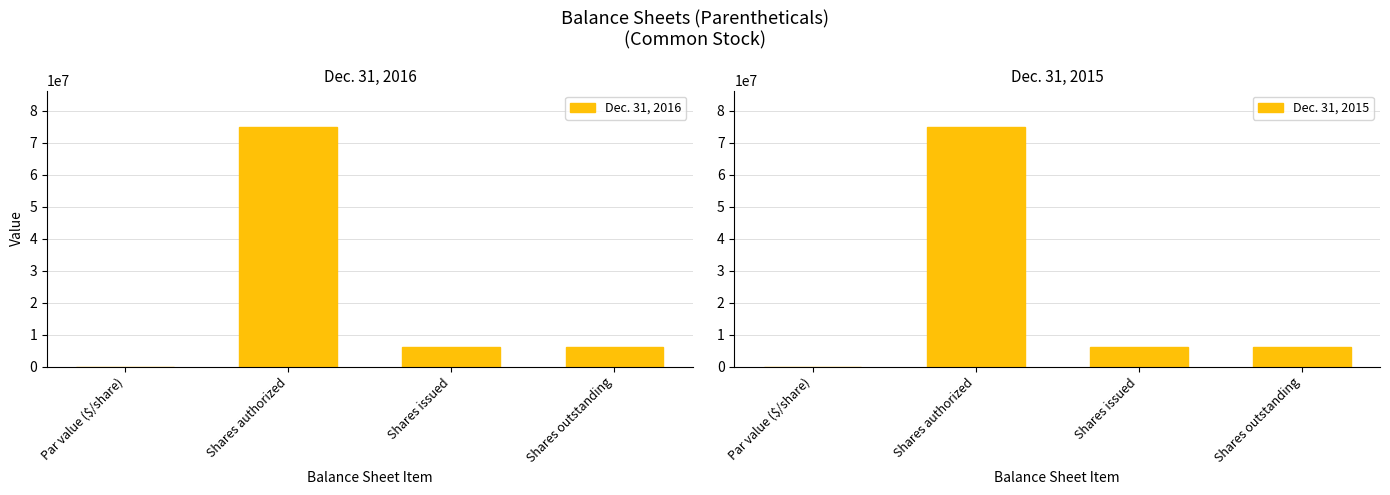

Is it true that Dec. 31, 2016 equals 0.0 at Par value ($/share)?

True